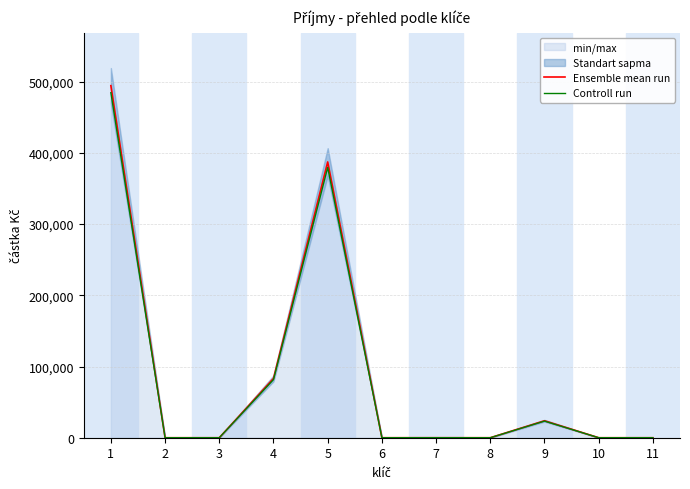

At 5, list the series in order from smallest to largest.

Controll run, Ensemble mean run